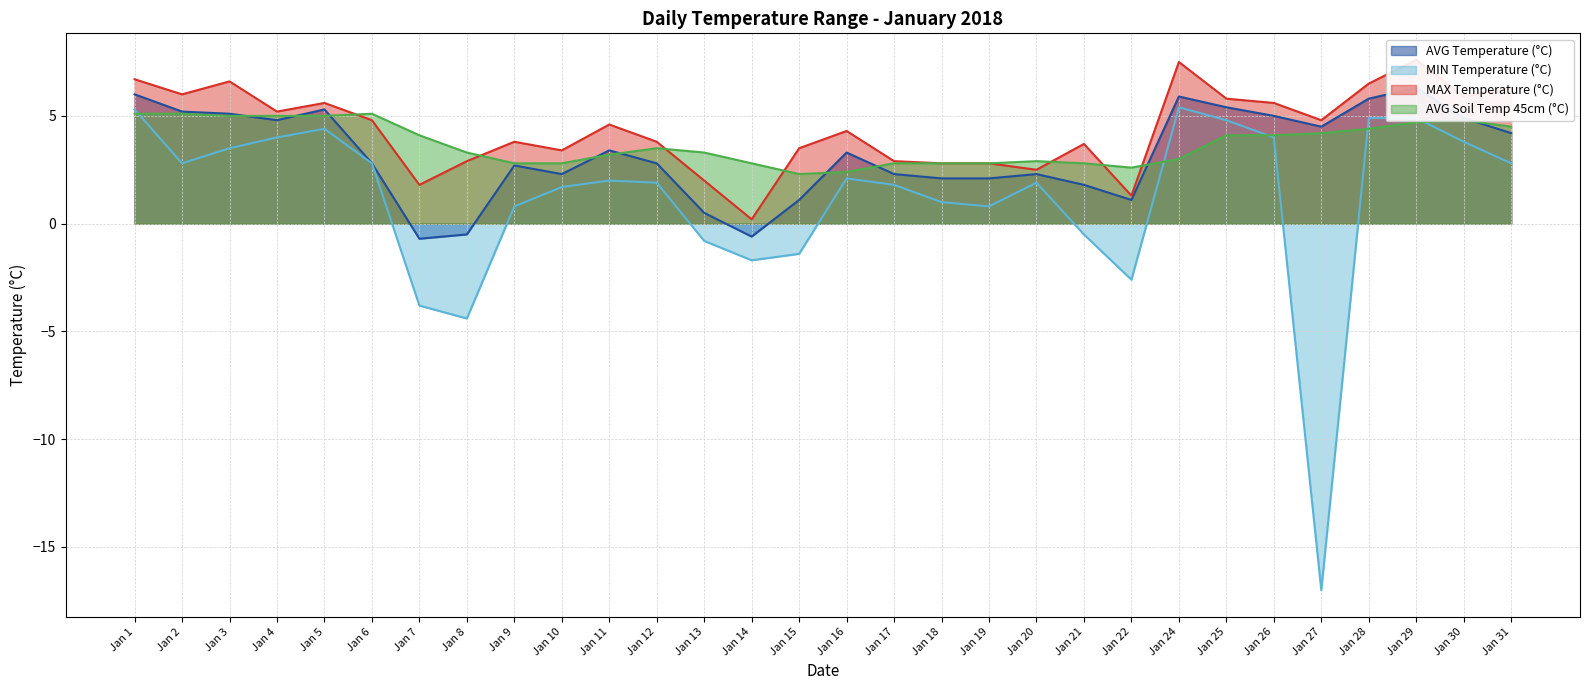

Where does the AVG Temperature (°C) series first go above 3?

Jan 1